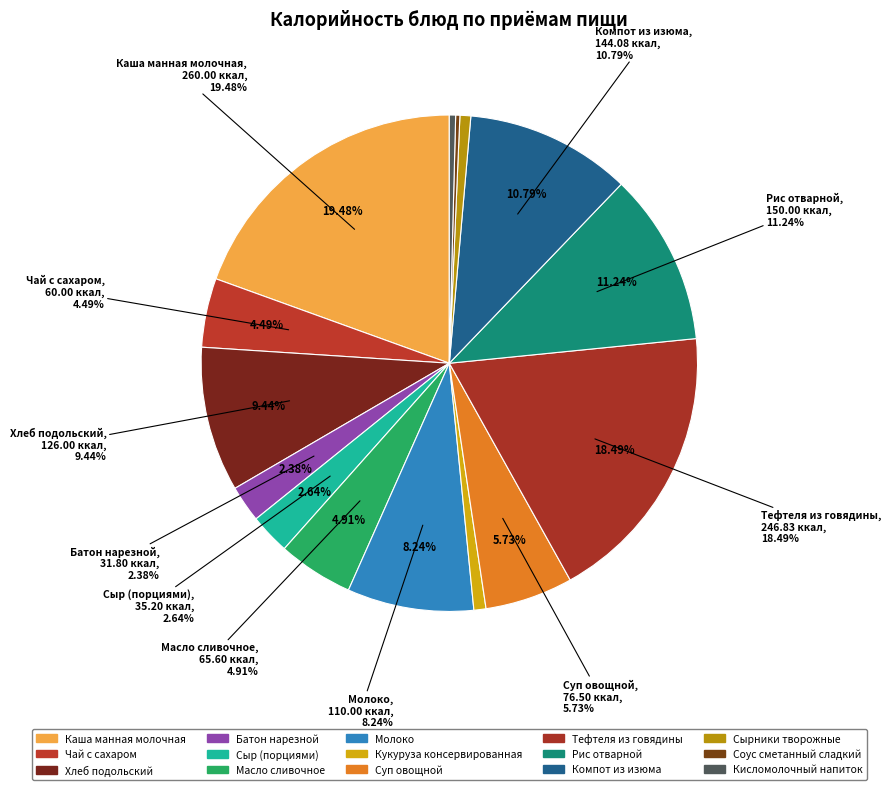

To the nearest percent, what is the difference between the Тефтеля из говядины and Молоко slice percentages?

10%